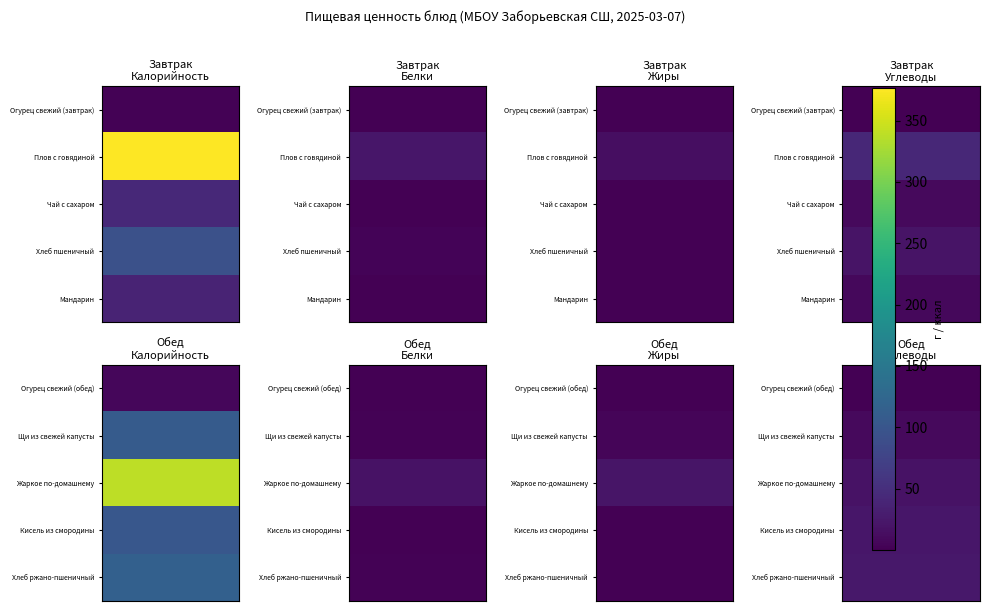

Which series changed the most between 0 and 4?

Обед